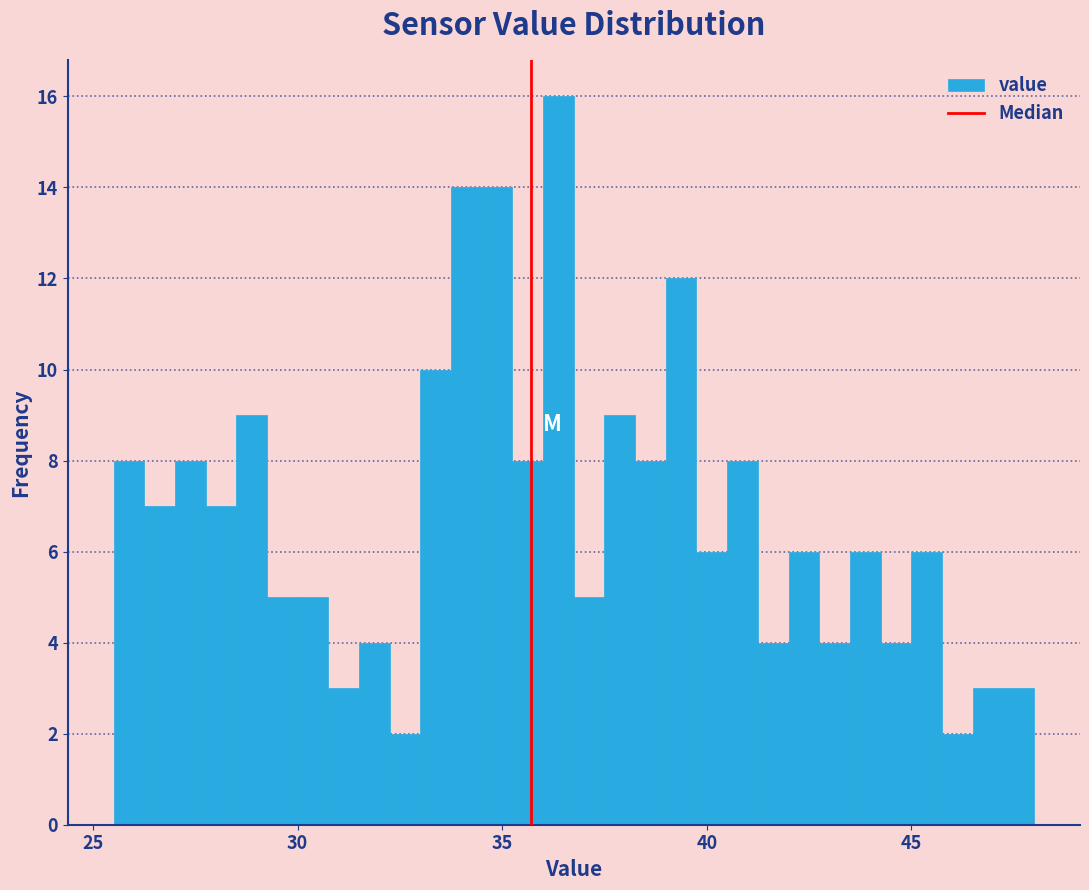

Around what value on the x-axis is the tallest bar? Give the approximate position of its centre, as read against the axis.

36.5